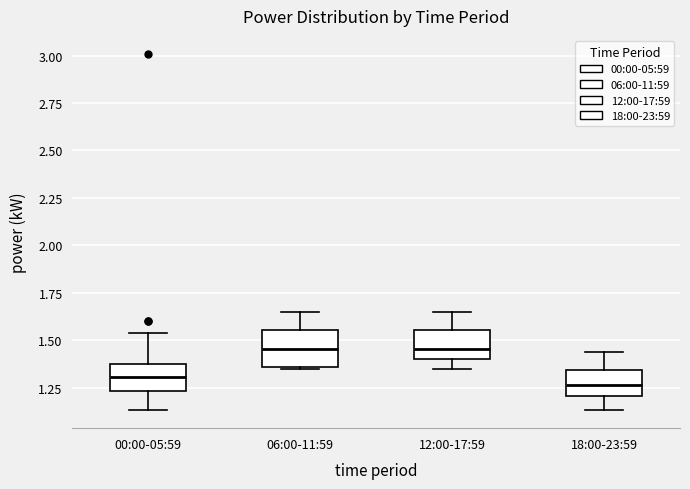

Reading left to right, read every box against the y-axis: the position of its median line, the range the box covers, and the ends of its whiskers. The values are not printed on the chart, so give them approximately, as read against the axis.

00:00-05:59: median 1.30, box 1.25 to 1.35, whiskers 1.15 to 1.55
06:00-11:59: median 1.45, box 1.35 to 1.55, whiskers 1.35 to 1.65
12:00-17:59: median 1.45, box 1.40 to 1.55, whiskers 1.35 to 1.65
18:00-23:59: median 1.25, box 1.20 to 1.35, whiskers 1.15 to 1.45